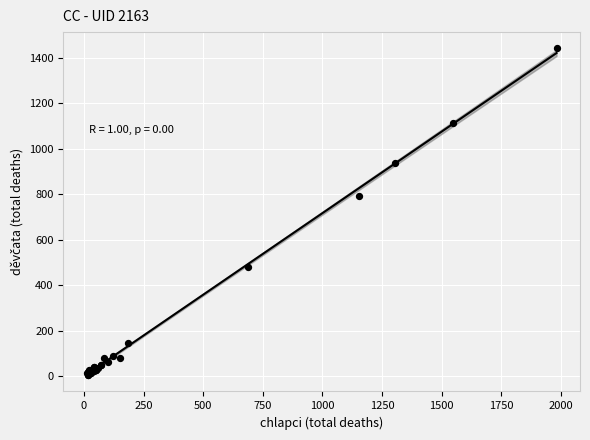

What Y value in the scatter plot is closest to 724?

792